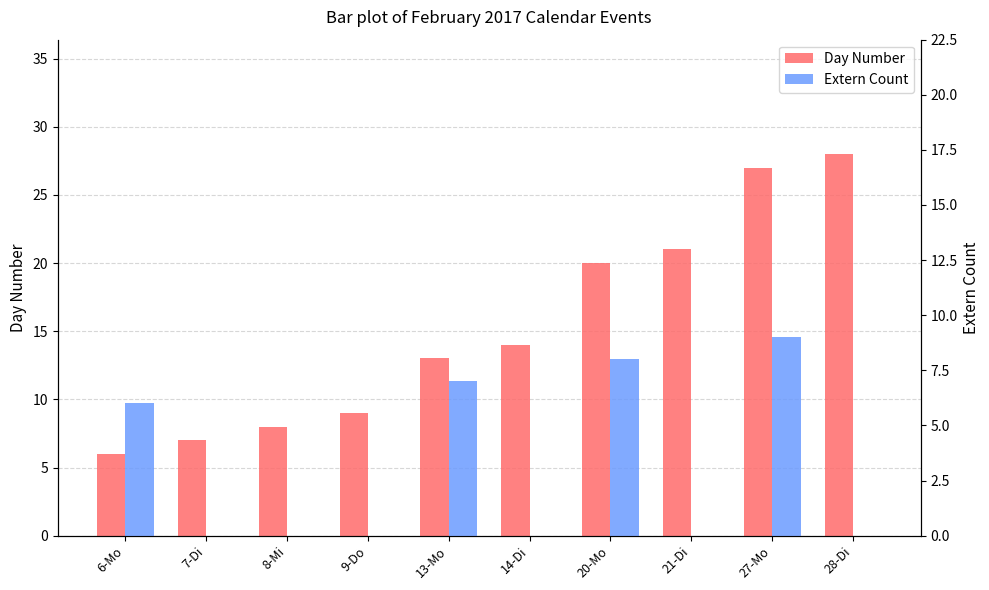

Which has a higher value, 20-Mo or 7-Di?

20-Mo